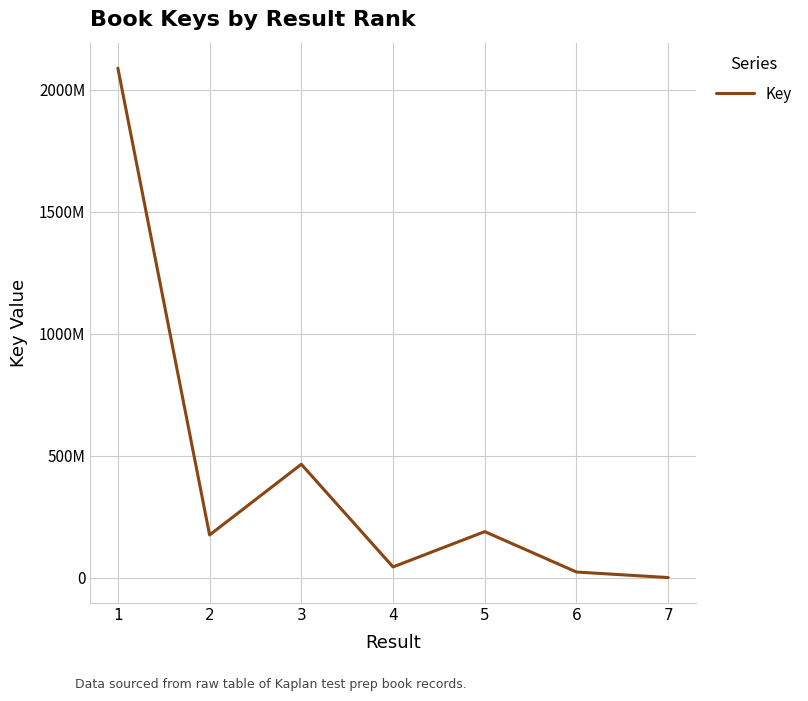

At which label is the value closest to 1044330997?

3